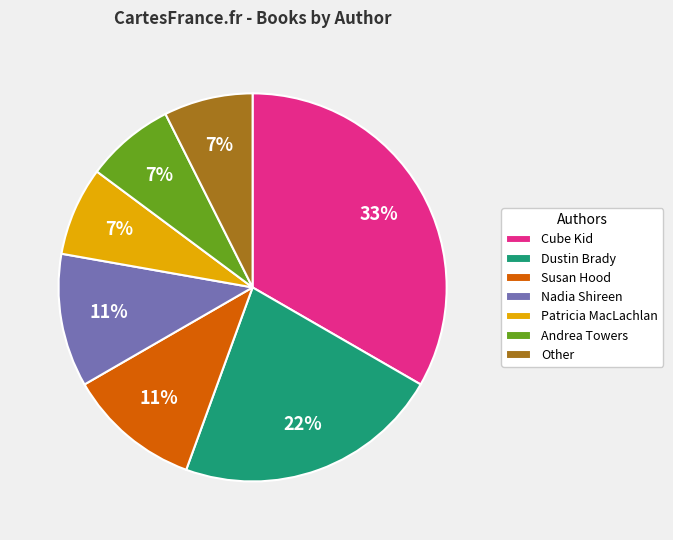

To the nearest percent, what is the average slice percentage?

14%